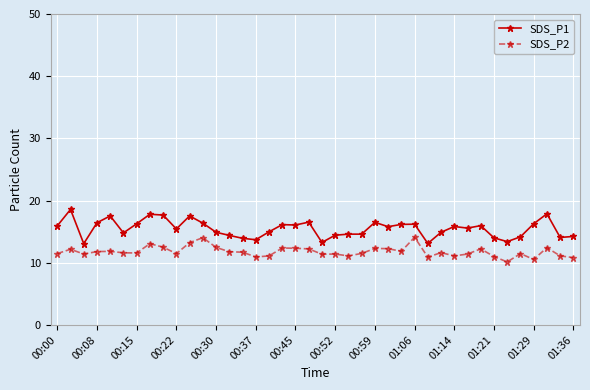

Which series has the largest total across all categories?

SDS_P1